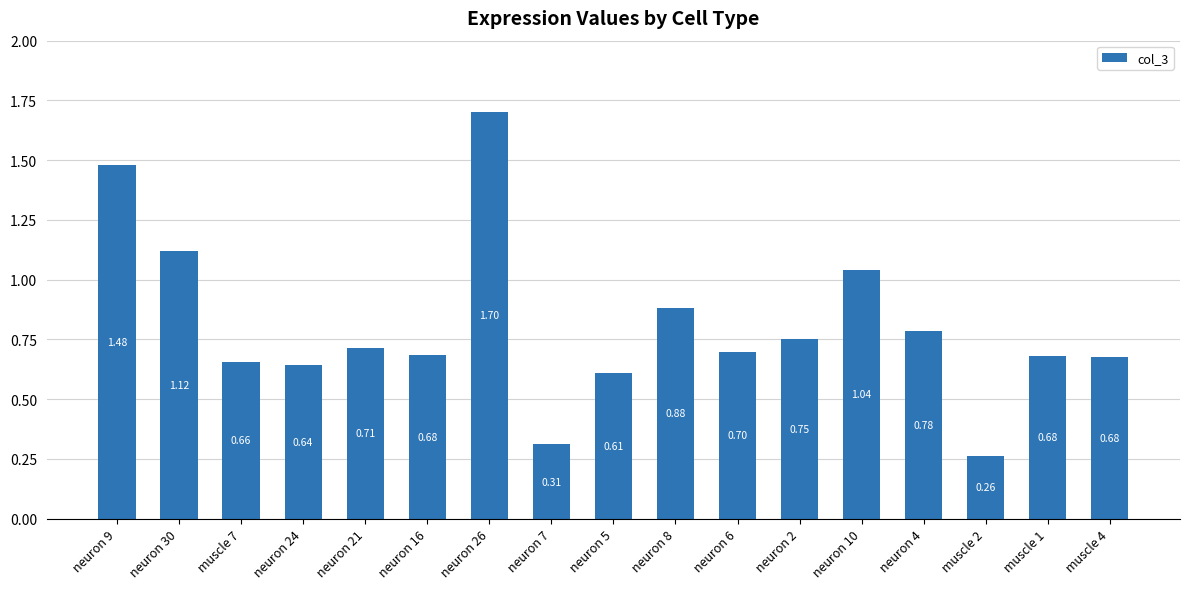

What is the change in value from neuron 5 to neuron 2?

+0.1